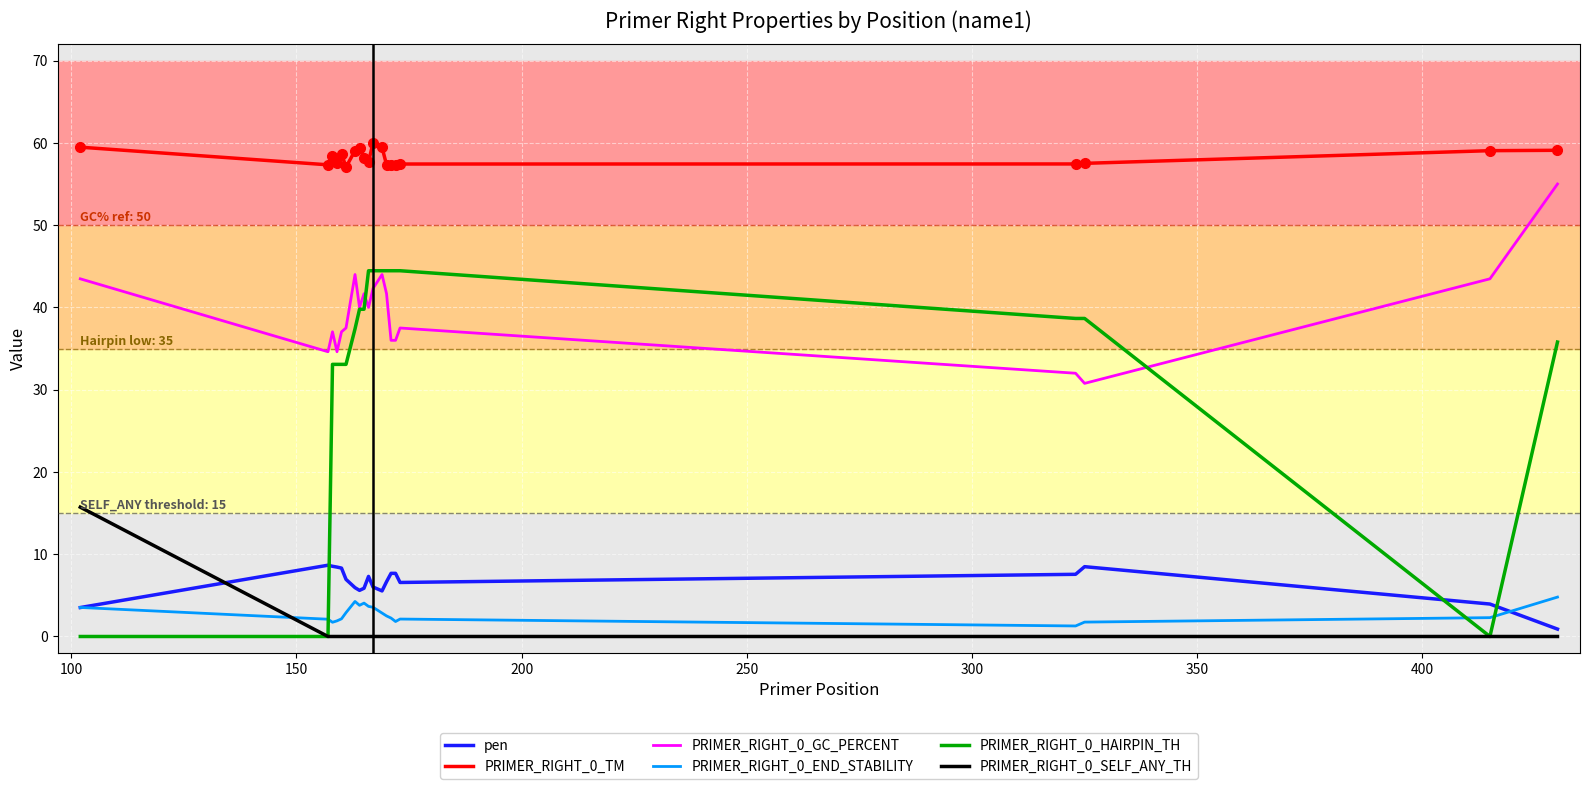

How many categories are shown in the chart?

20